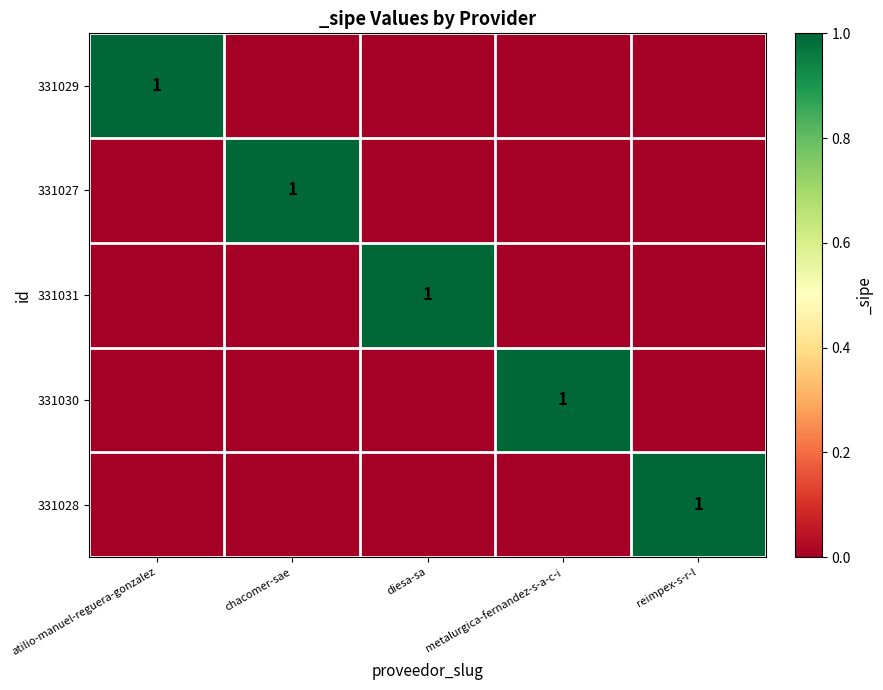

The value of 331028 at reimpex-s-r-l is 1. True or false?

True